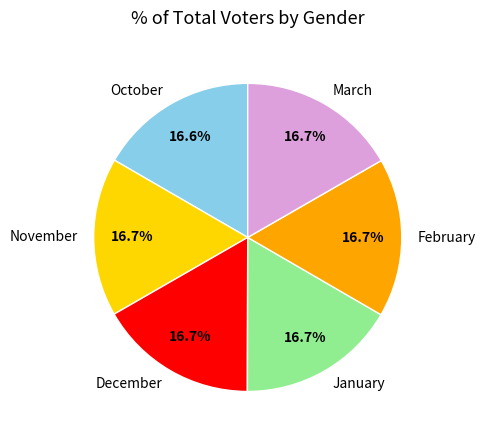

Count the number of slices in the pie.

6